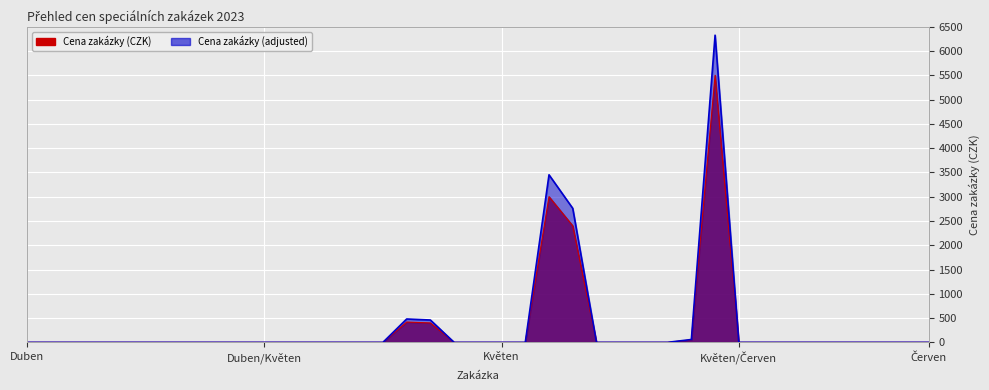

Between Z-05032 and Z-04151, which is larger?

Z-05032